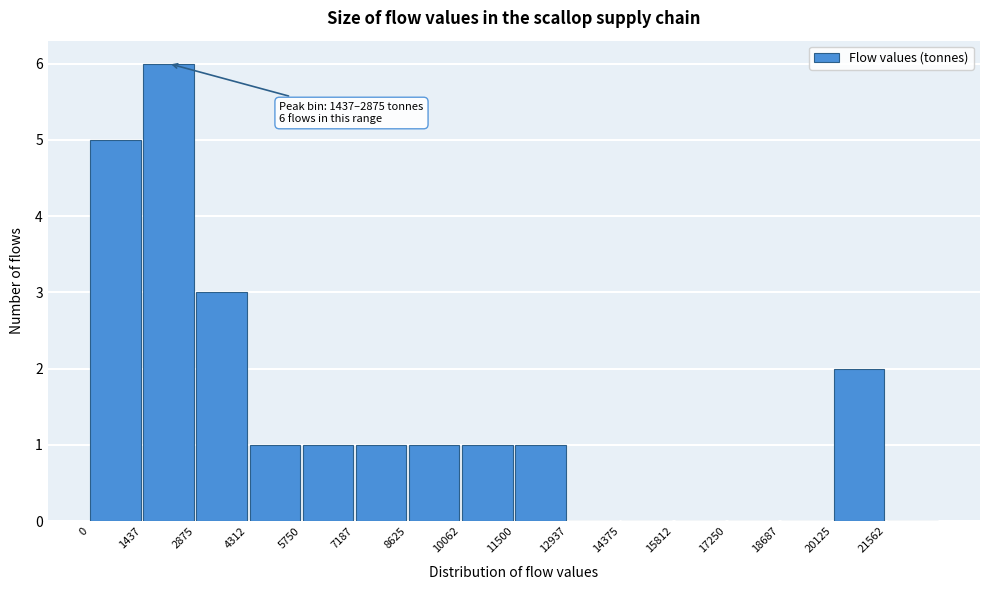

Which range on the x-axis has the tallest bar?

1400 to 2800